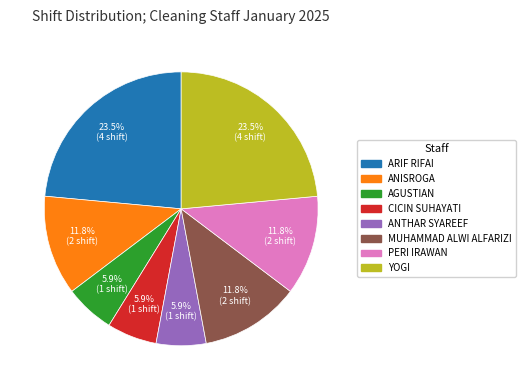

Approximately how many times larger is the value at PERI IRAWAN compared to ARIF RIFAI?

0.5